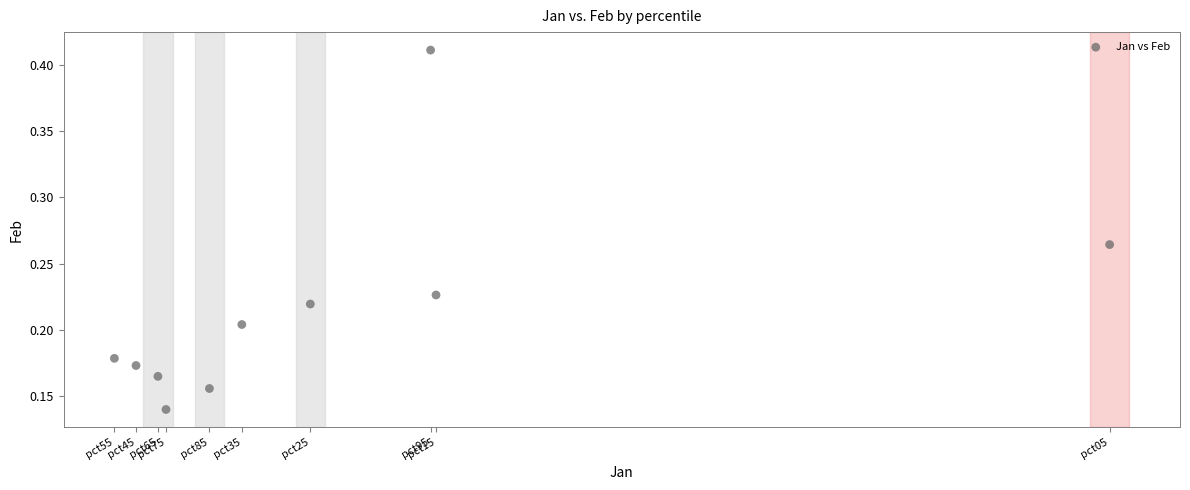

What is the range of X values (max minus min)?

1.0